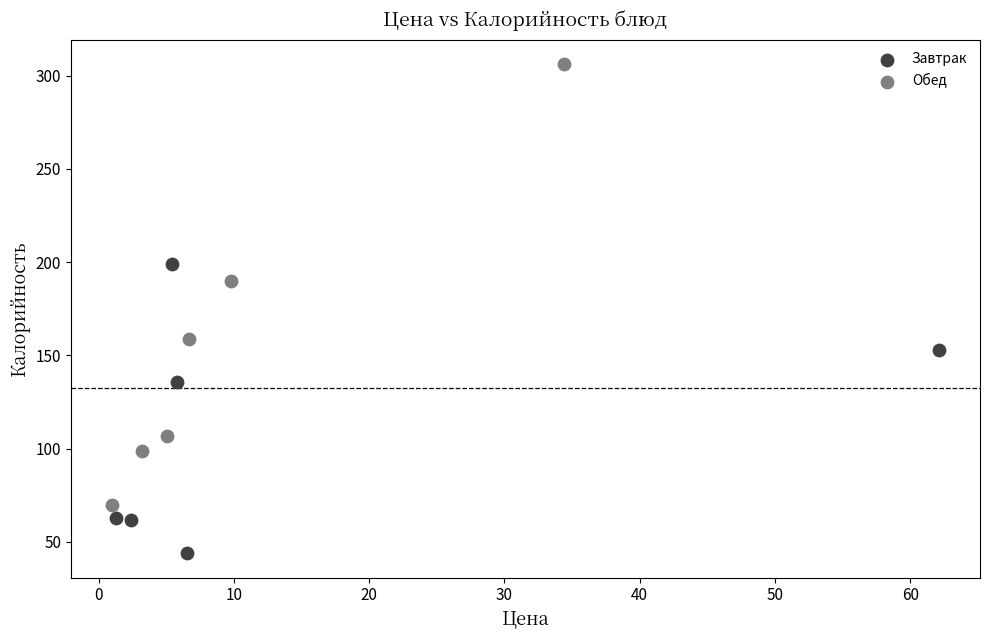

Which series has the widest spread of Y values?

Обед